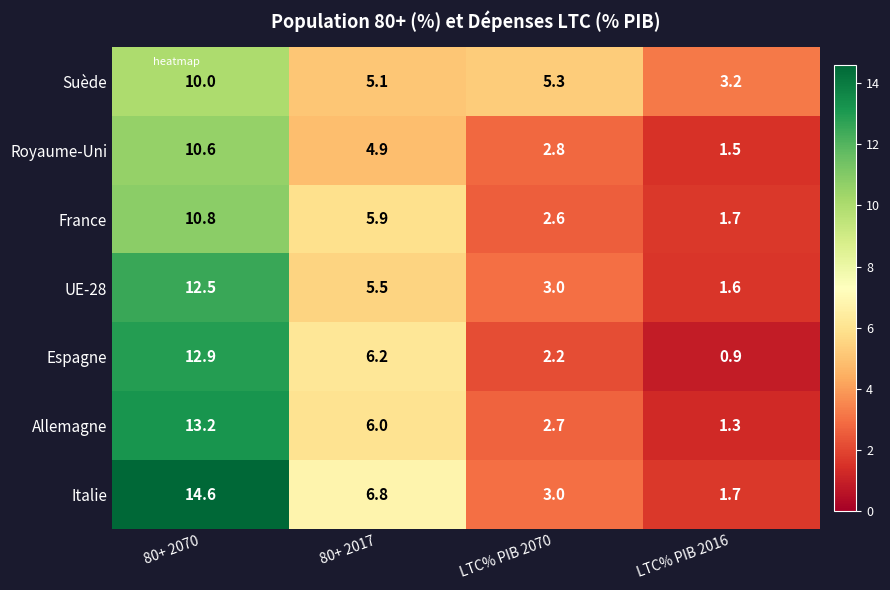

What is the average value of the UE-28 series?

5.7